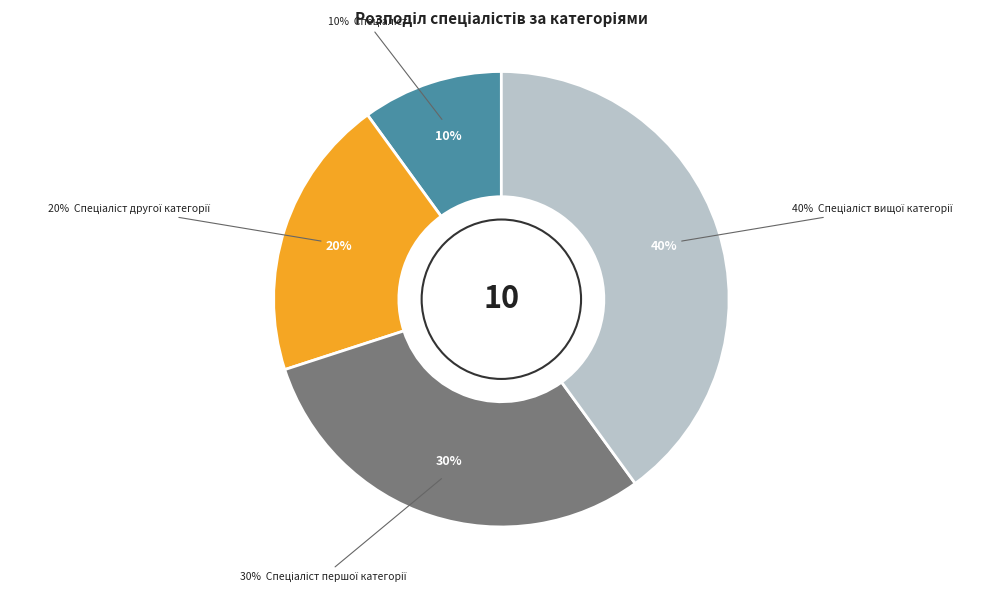

How many segments does this pie chart have?

4